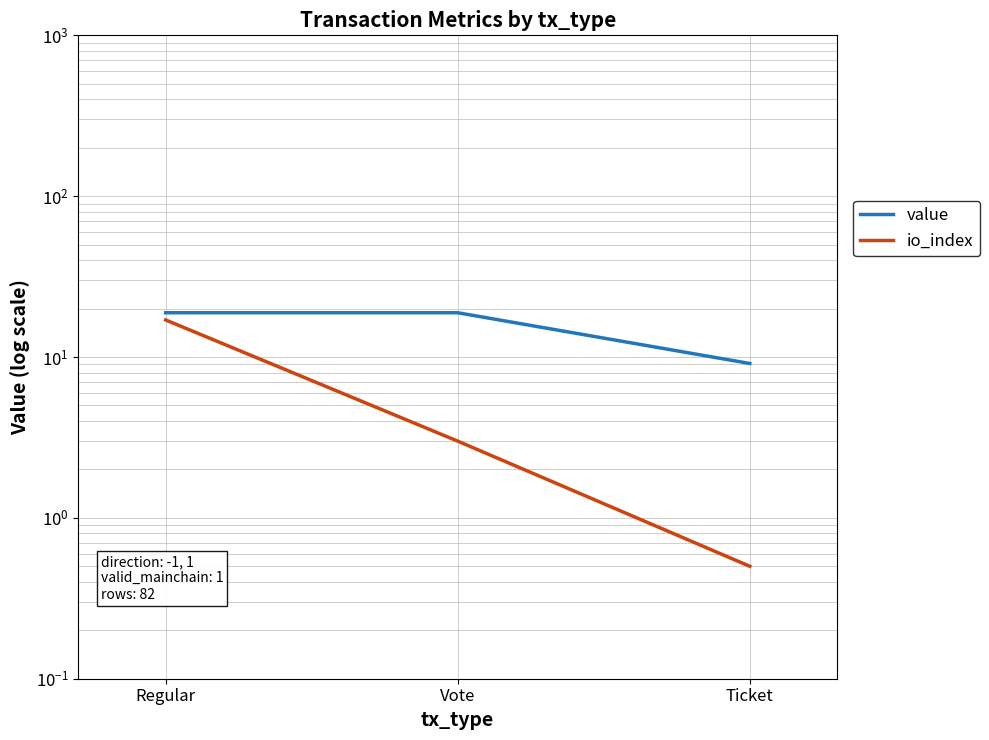

What is the value of the value point at the 2nd from the left?

18.9